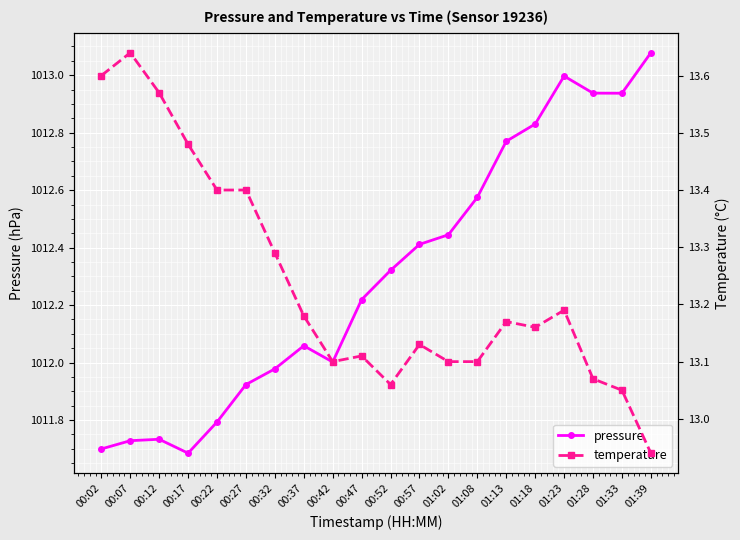

What is the label of the 8th point from the right?

01:02